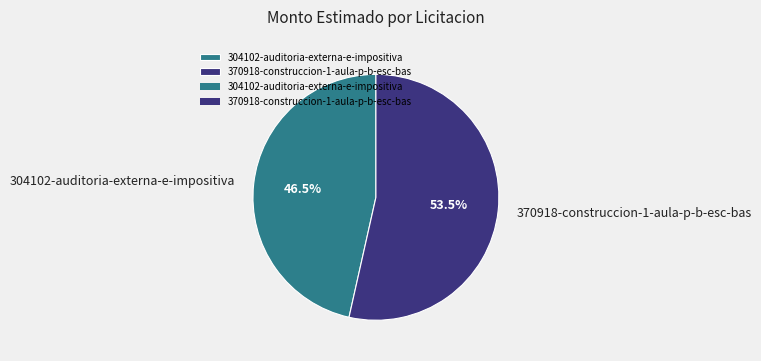

What portion of the pie excludes 304102-auditoria-externa-e-impositiva?

53.5%